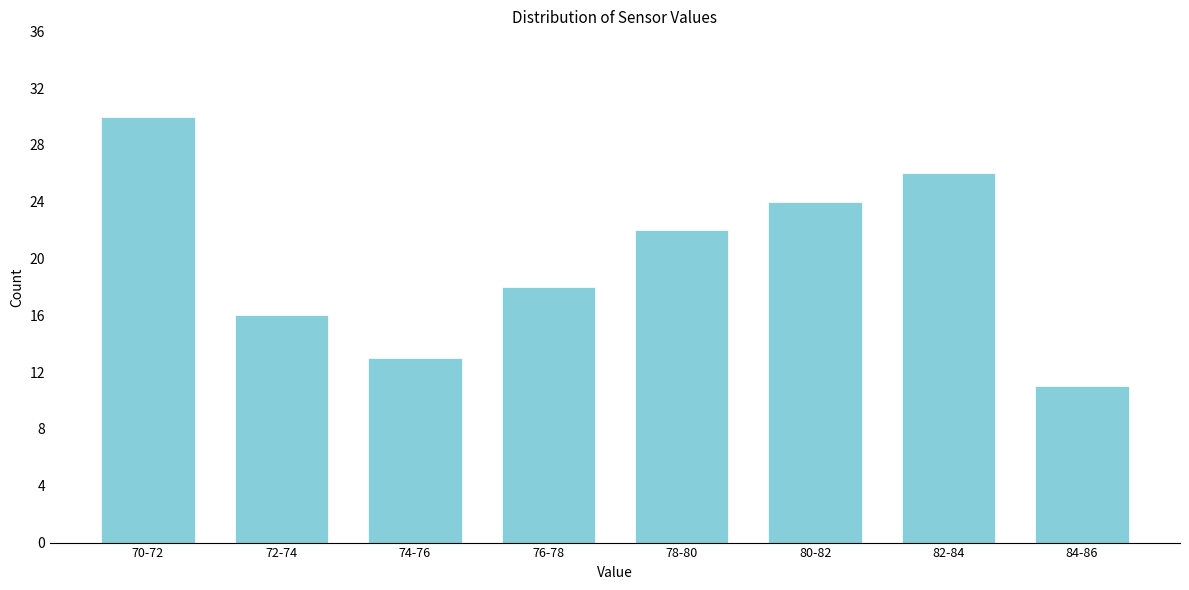

Reading right to left, what are all the values shown in this chart?

84-86=11	82-84=26	80-82=24	78-80=22	76-78=18	74-76=13	72-74=16	70-72=30